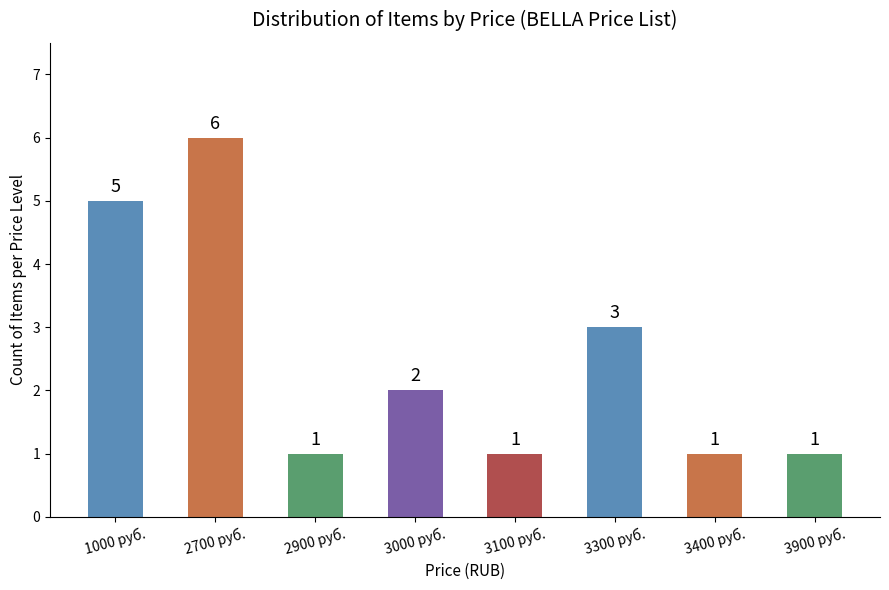

How many bars are there in total?

8